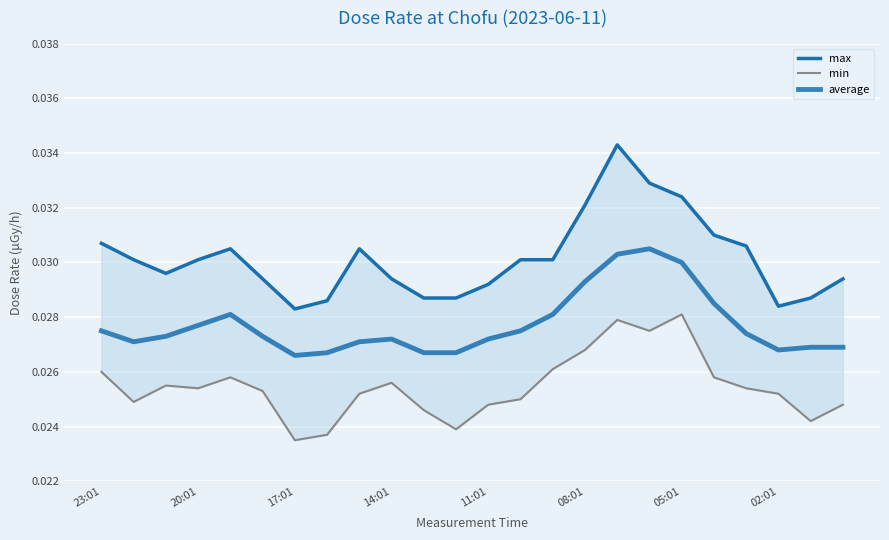

At which category is the sum across all series the highest?

16